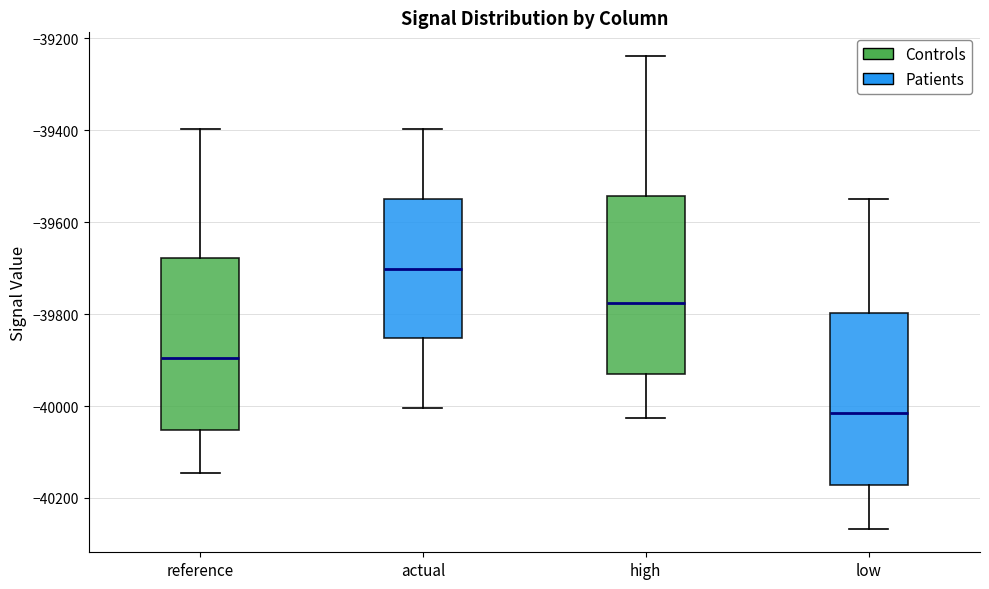

Reading left to right, read every box against the y-axis: the position of its median line, the range the box covers, and the ends of its whiskers. The values are not printed on the chart, so give them approximately, as read against the axis.

reference: median -39900, box -40060 to -39680, whiskers -40140 to -39400
actual: median -39700, box -39860 to -39540, whiskers -40000 to -39400
high: median -39780, box -39940 to -39540, whiskers -40020 to -39240
low: median -40020, box -40180 to -39800, whiskers -40260 to -39540